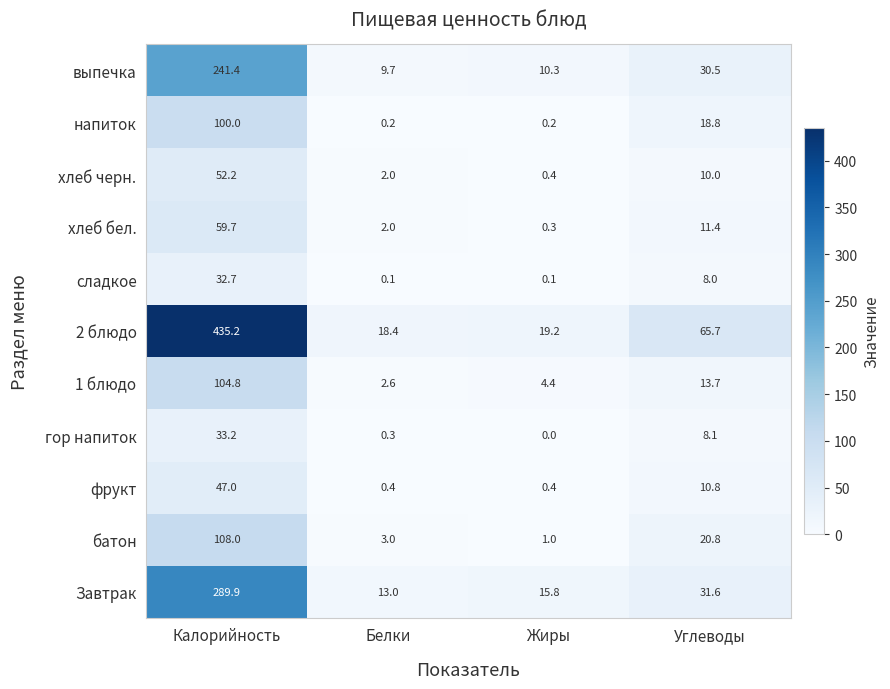

Count the number of data series in this chart.

11